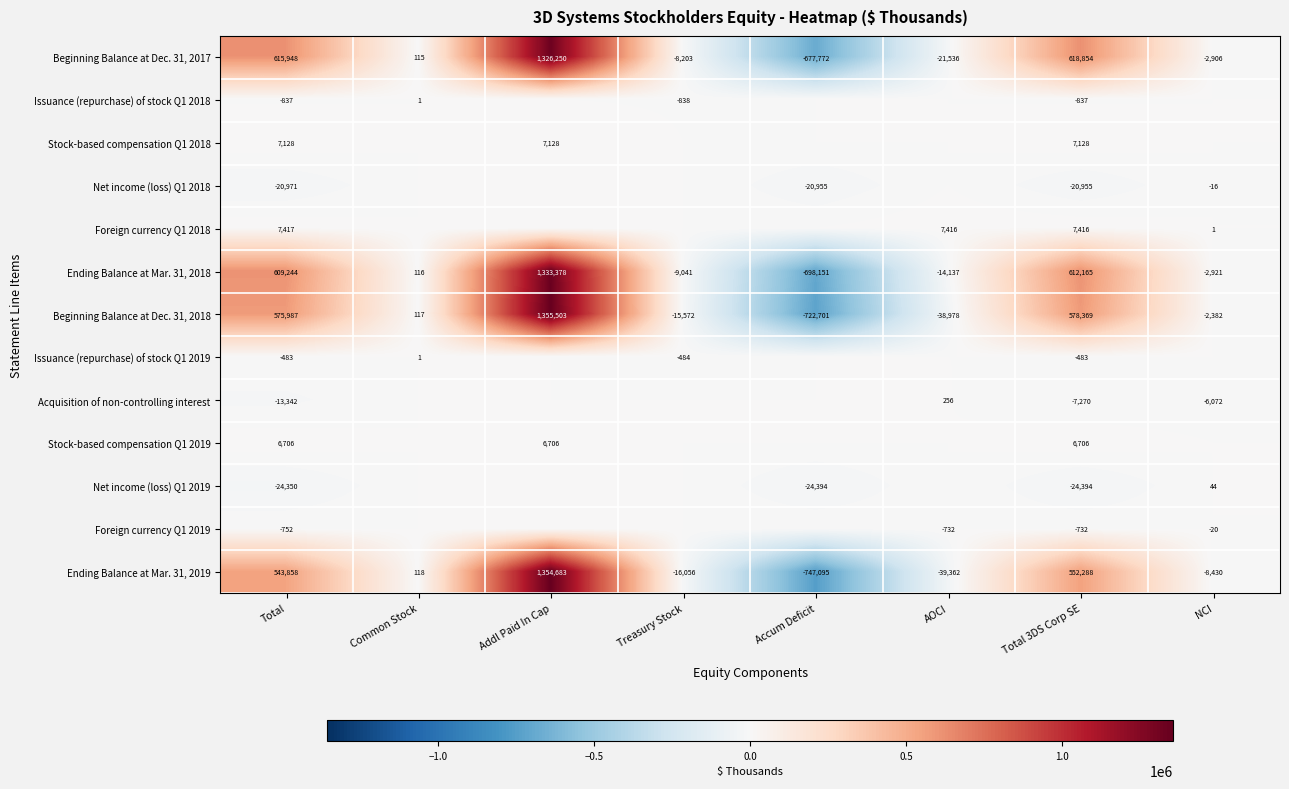

How many values in Beginning Balance at Dec. 31, 2017 are above zero?

4